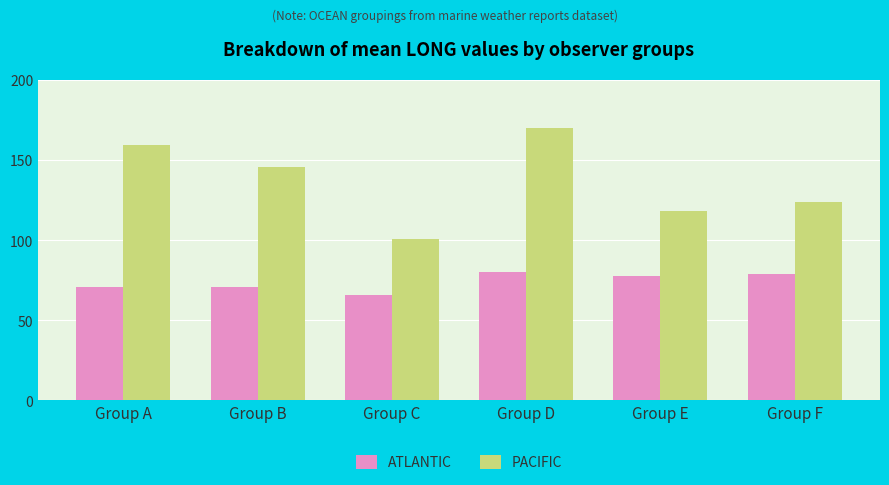

Does the chart contain any negative values?

No